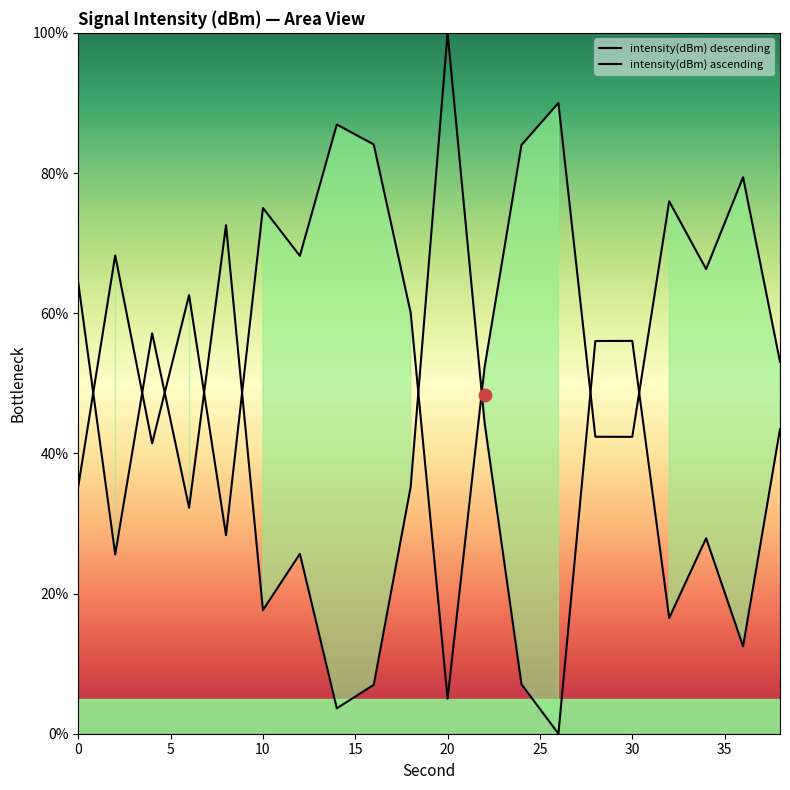

What is the ratio of the value at 22 to the value at 4?

0.8